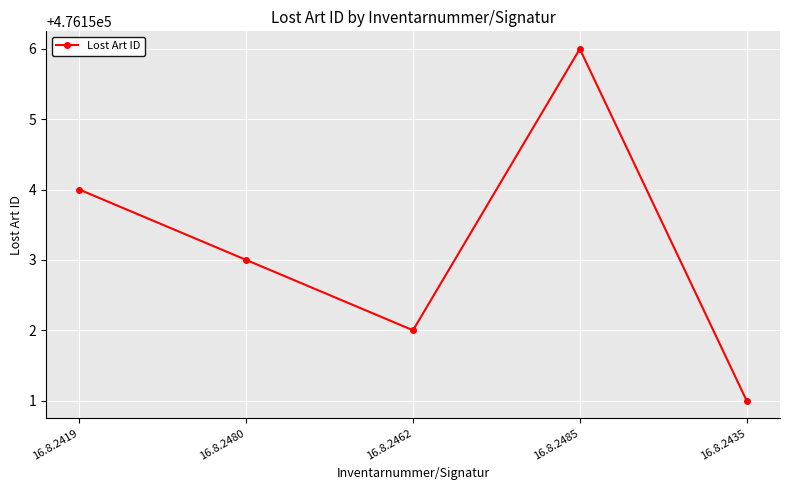

What is the label of the 4th point from the left?

16.8.2485